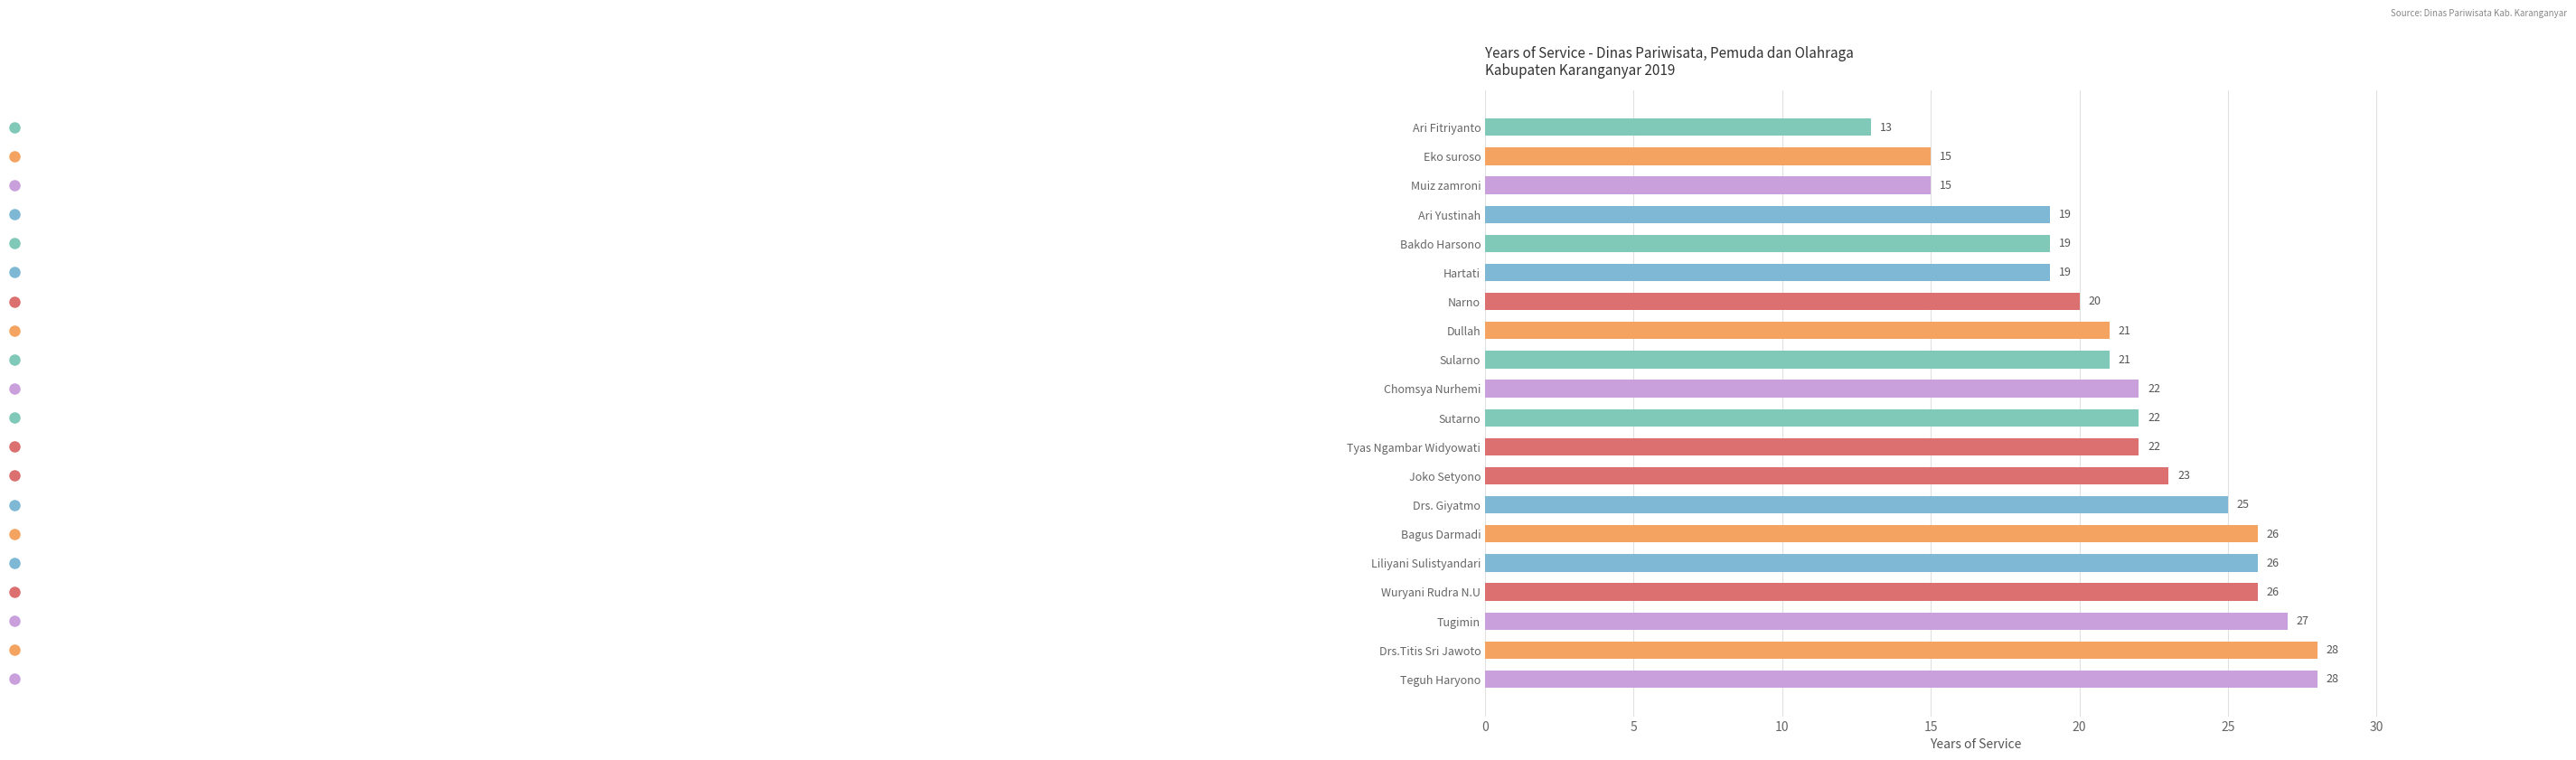

Which category has the lowest value across all series?

Ari Fitriyanto